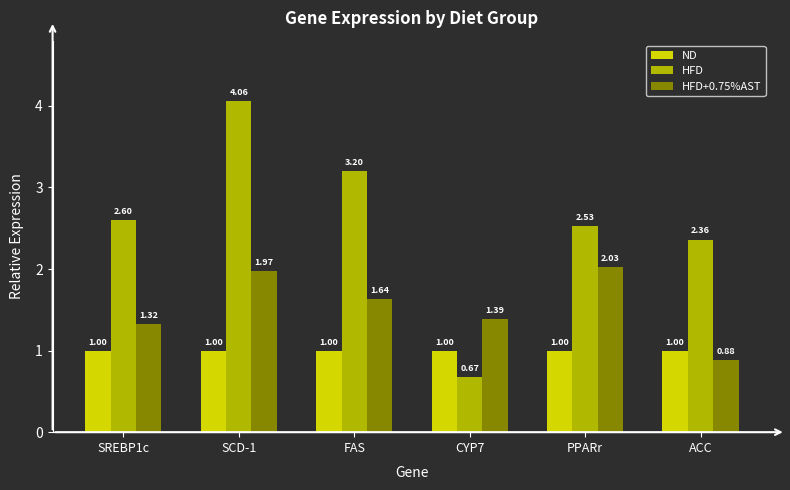

Which series has the largest range (max minus min)?

HFD